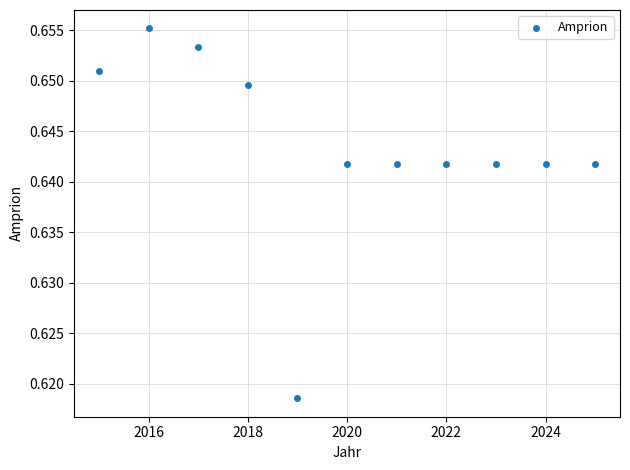

What is the range of X values (max minus min)?

10.0